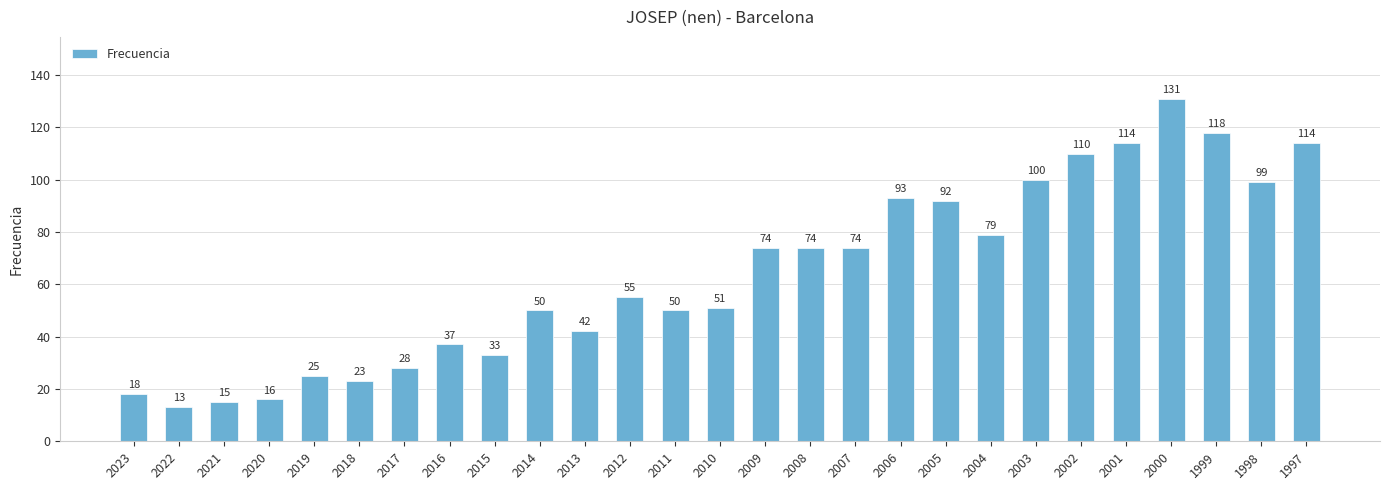

The chart shows a value of 42 at 2017. True or false?

False